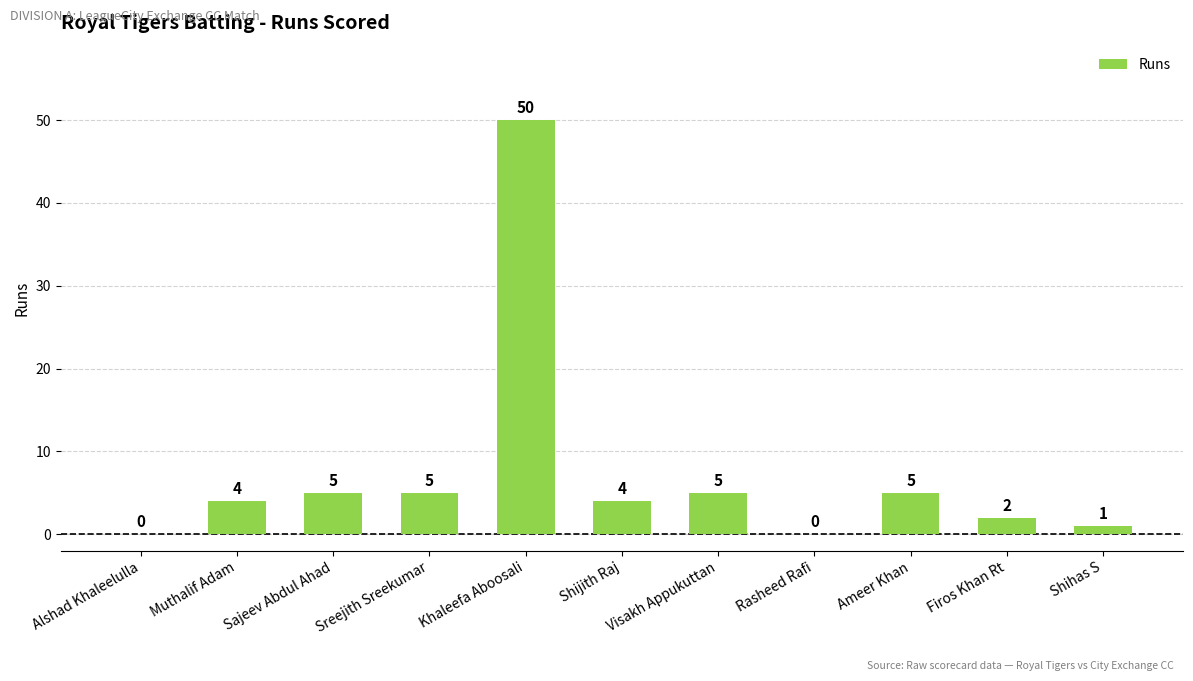

Read the value at Khaleefa Aboosali.

50